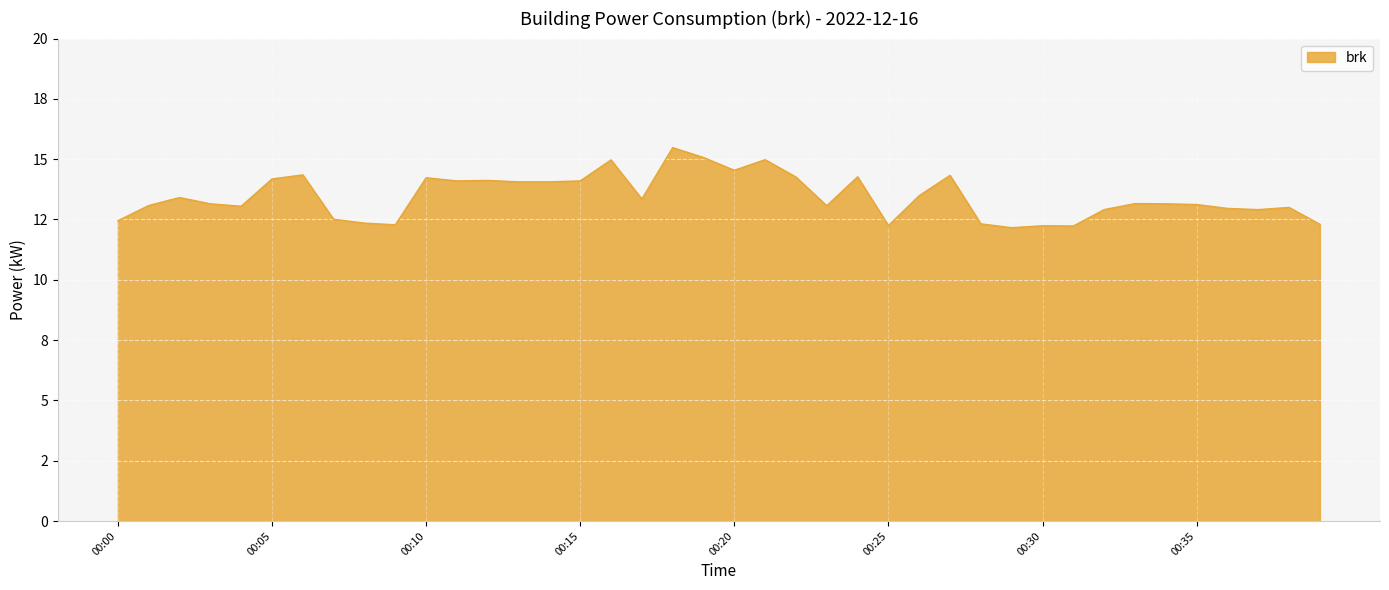

What is the maximum value shown in the chart?

15.5